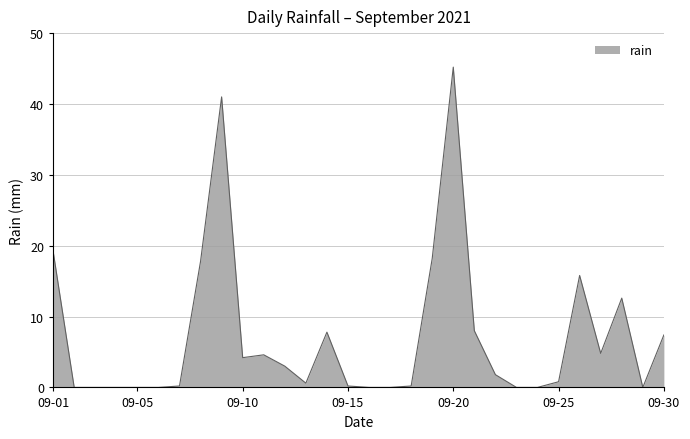

What is the maximum value shown in the chart?

45.2